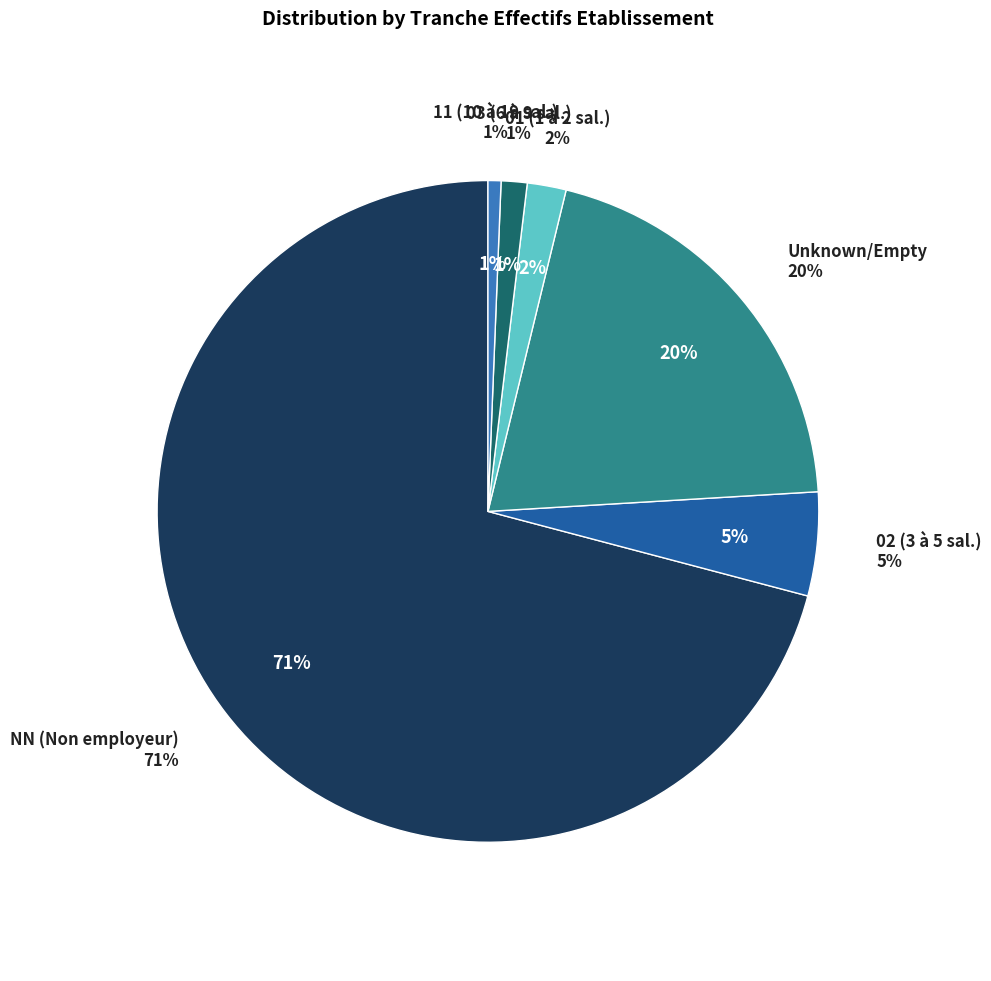

To the nearest percent, what is the combined percentage of NN and ?

91%